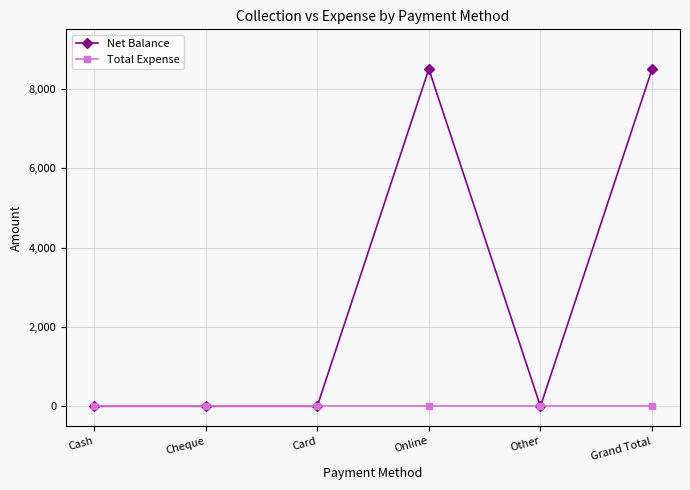

What position from the right is Cheque?

5